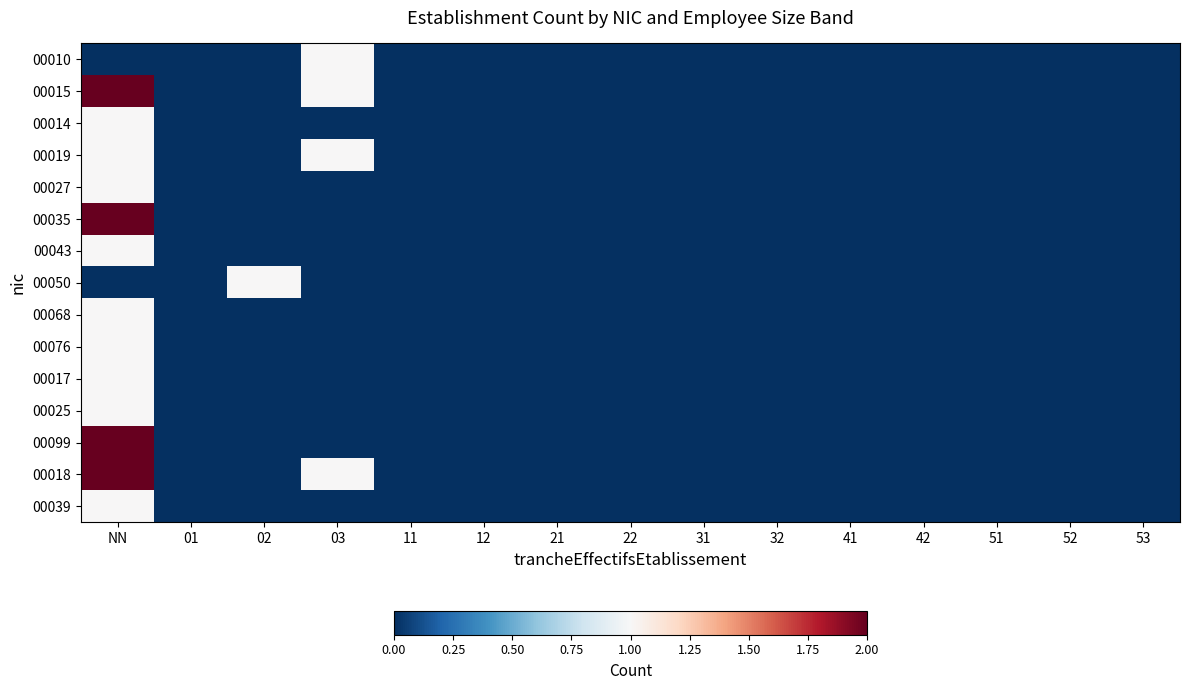

Which series has the largest total across all categories?

00015